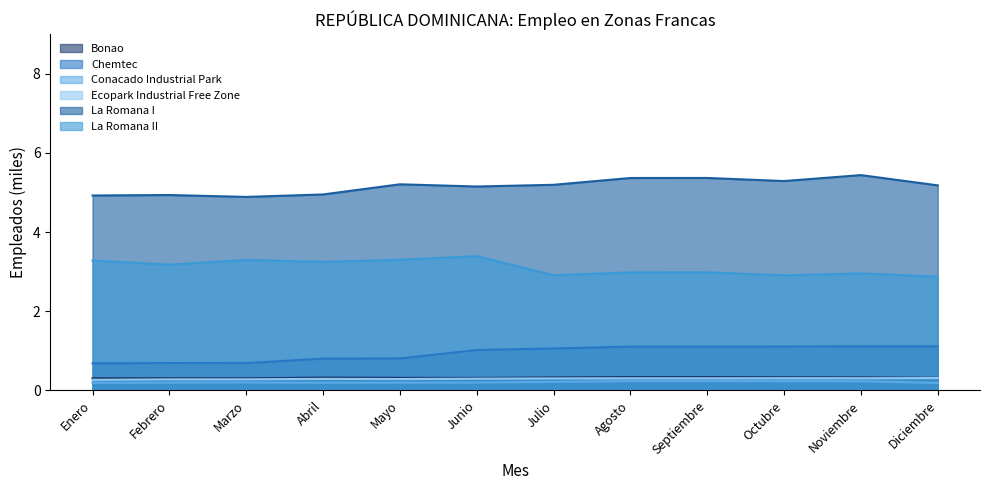

What is the label of the 12th point from the left?

Diciembre